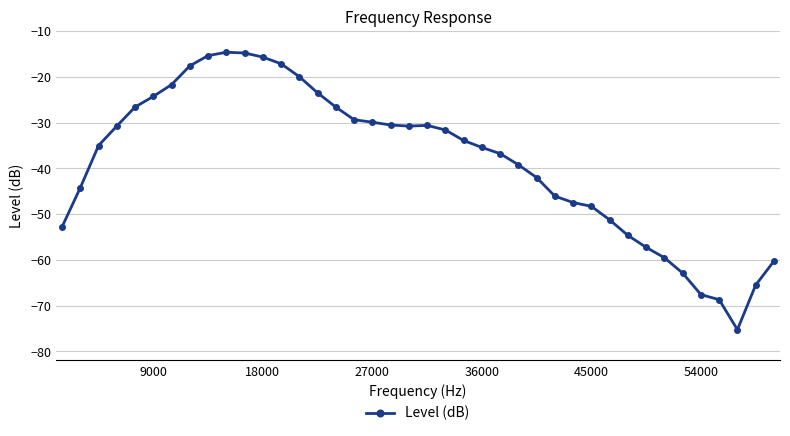

What is the minimum value shown in the chart?

-75.3